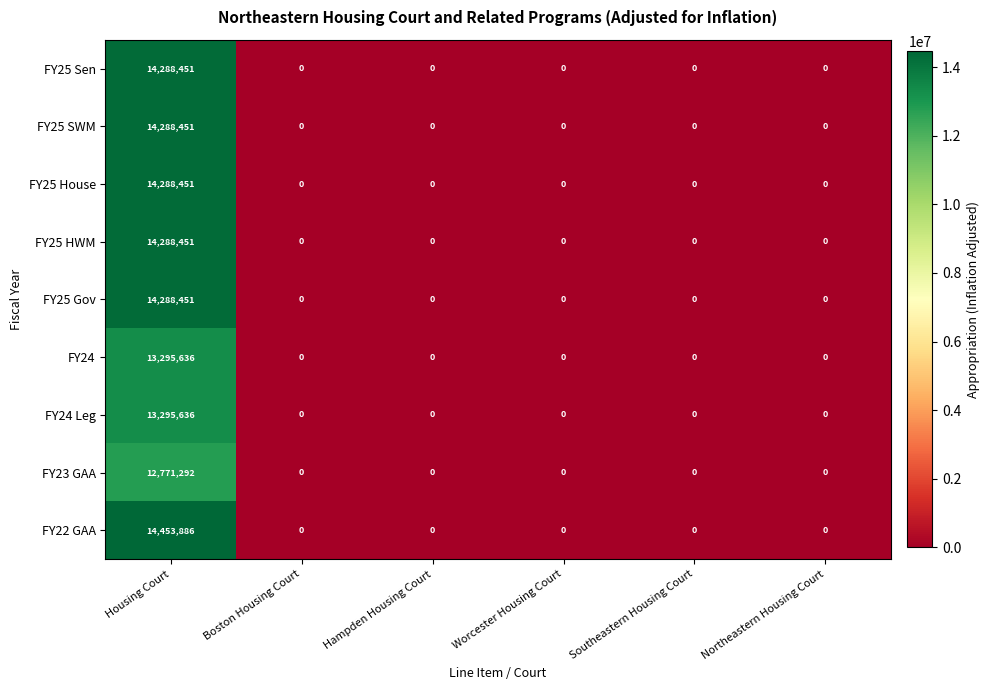

What is the difference between the maximum and minimum values in the FY23 GAA series?

12771292